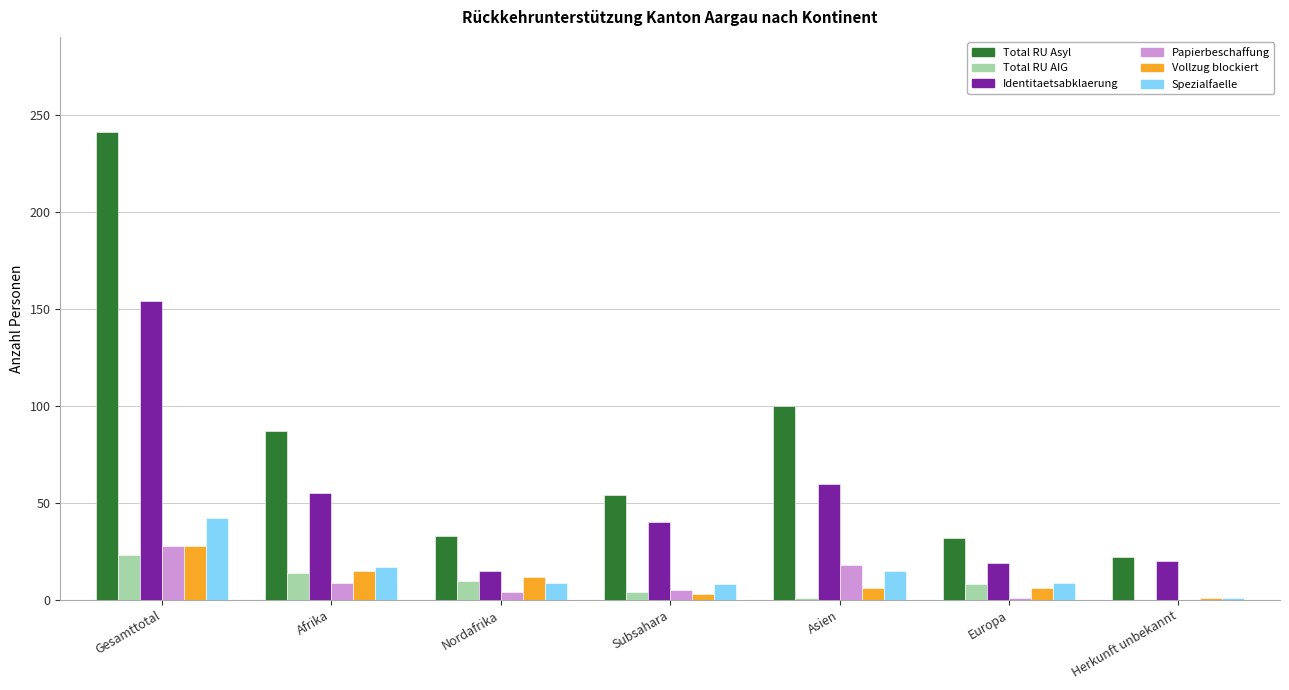

Which category has the highest value across all series?

Gesamttotal